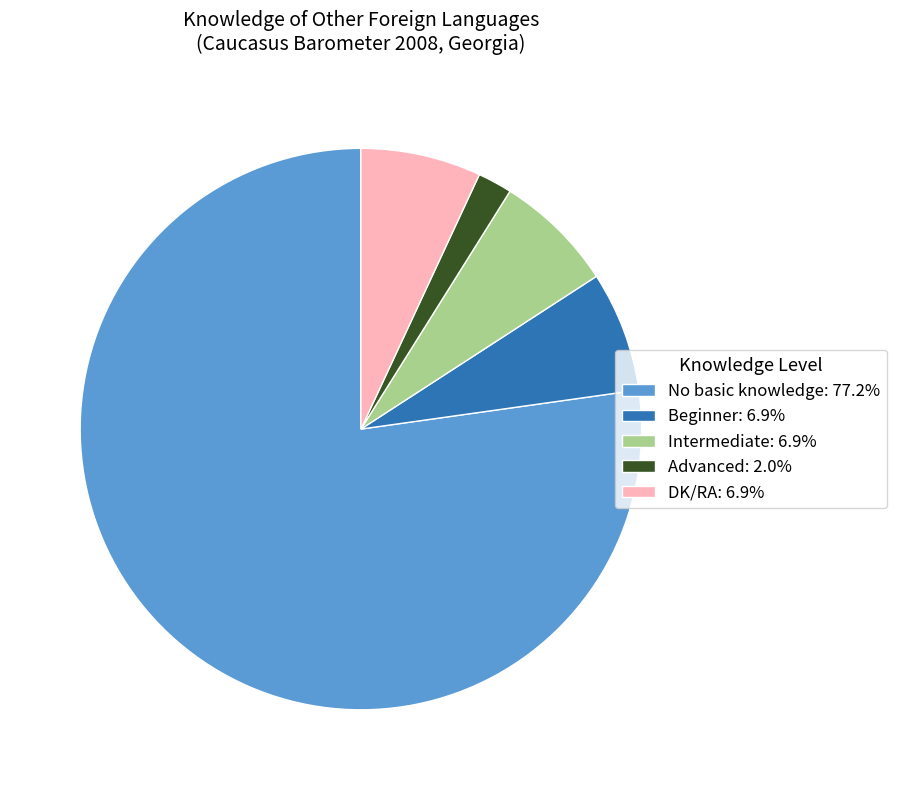

Is there a majority slice in this chart?

Yes